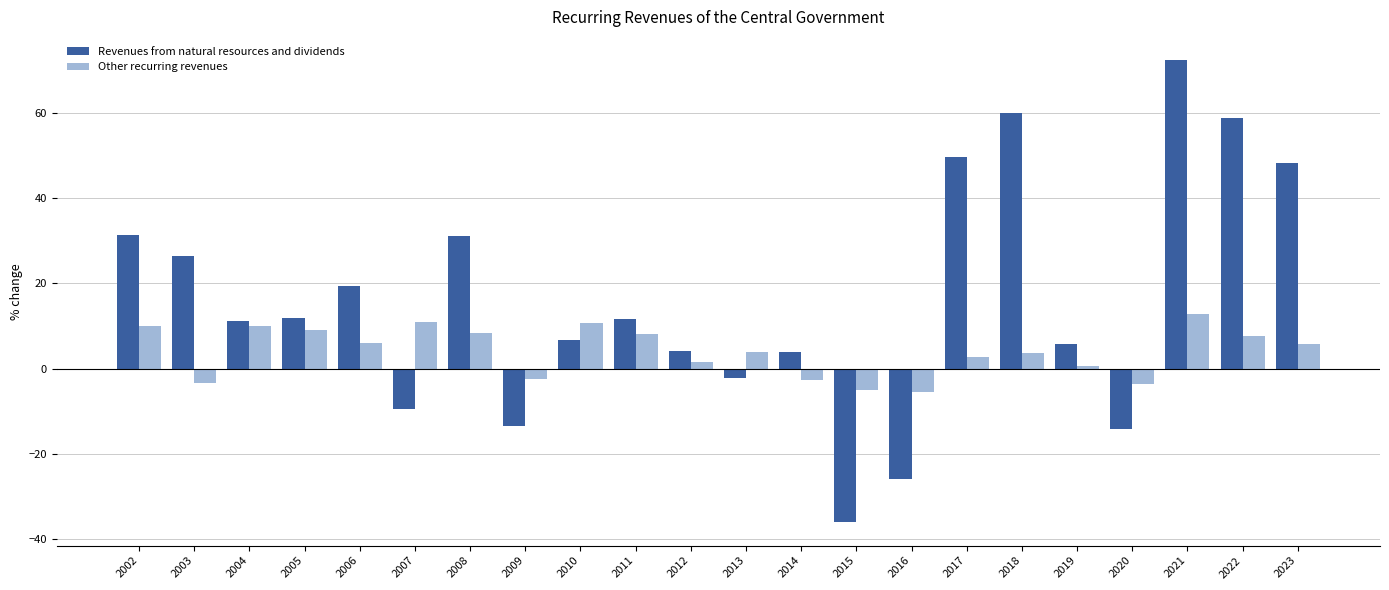

Read the Other recurring revenues value at 2003.

-3.4